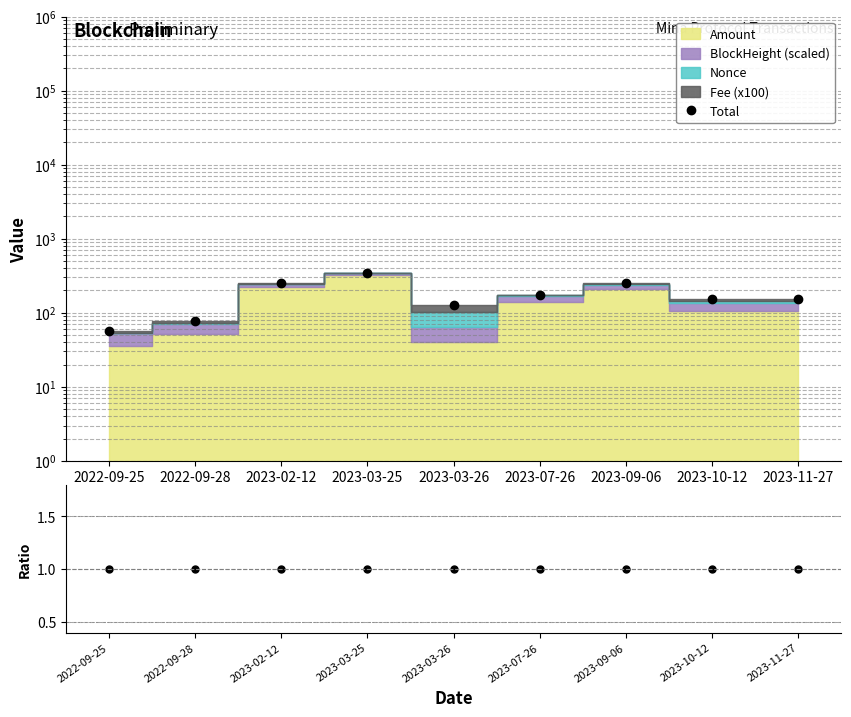

How many values in the Total series are below 154?

3